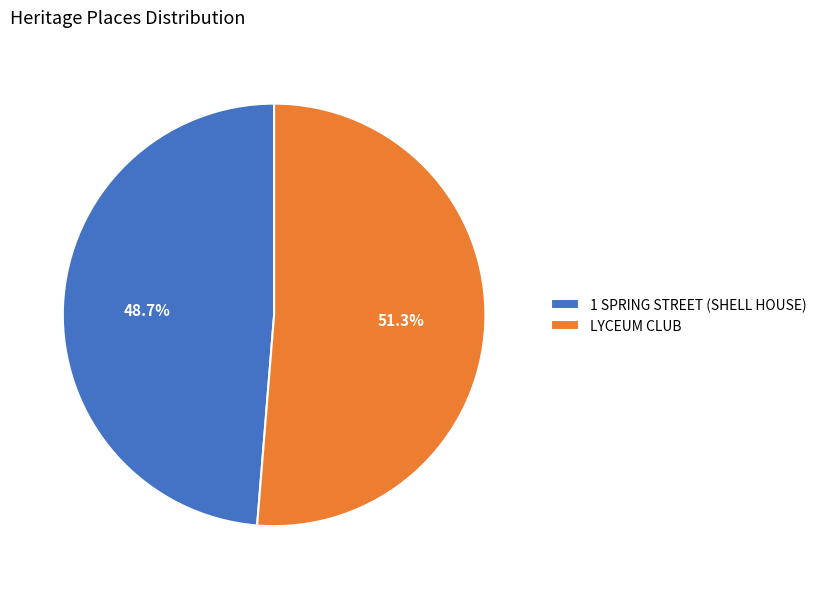

To the nearest percent, what percentage of the pie is 1 SPRING STREET (SHELL HOUSE)?

49%